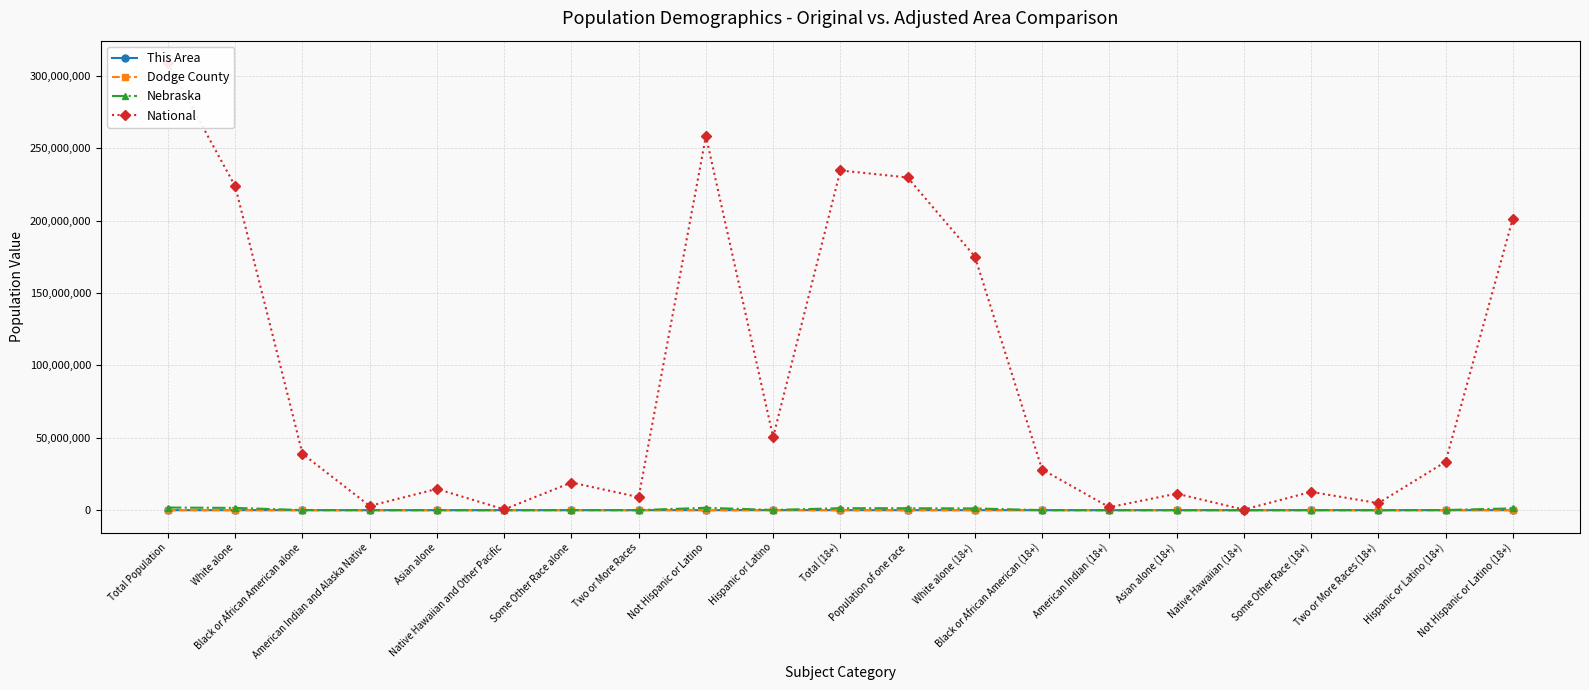

Does the chart have visible grid lines?

Yes